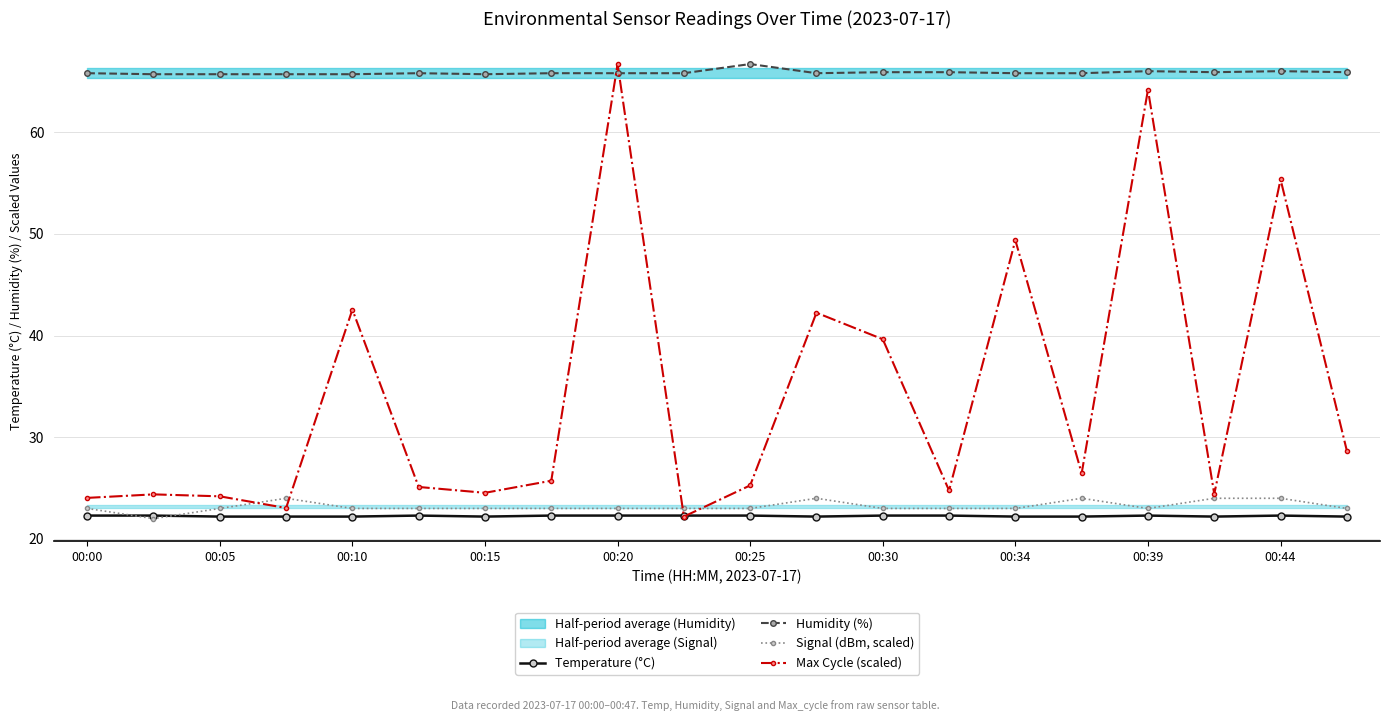

What is the minimum value for Humidity (%)?

65.7